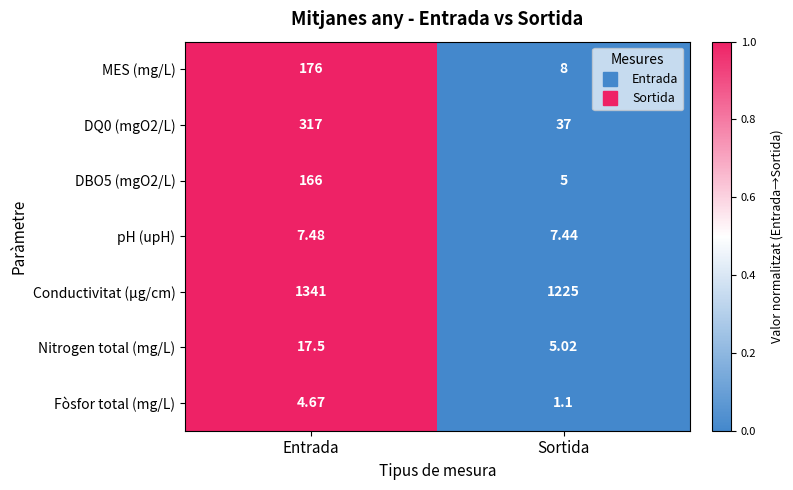

Where is Fòsfor total (mg/L) nearest to the value 2?

Sortida